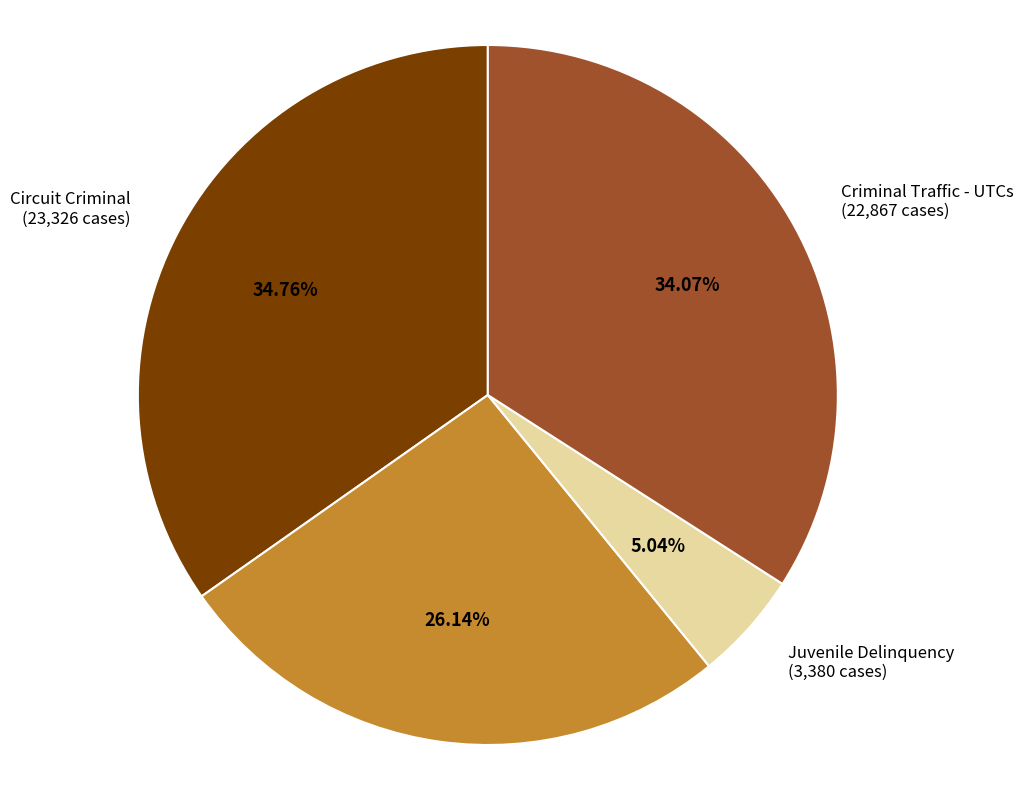

Is there any slice that represents more than half of the pie?

No